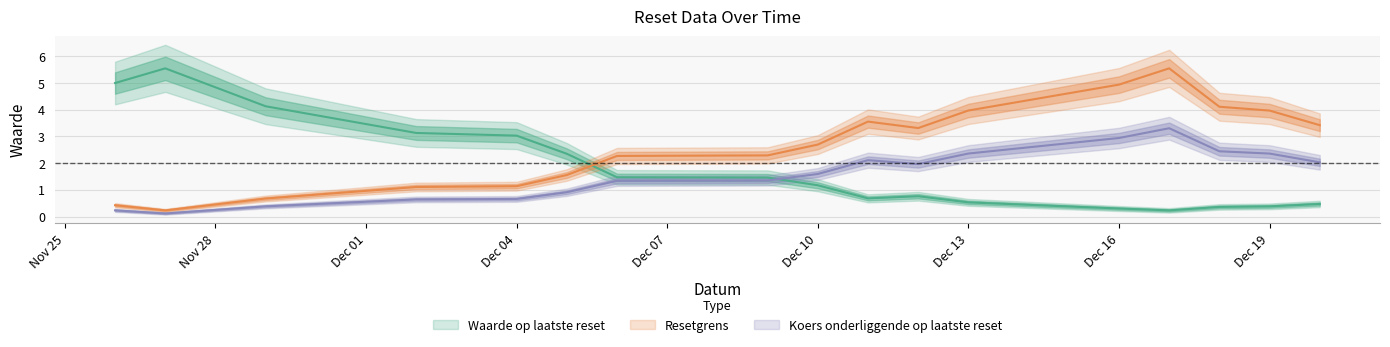

The Waarde op laatste reset series shows 2.4 at 2024-12-05. True or false?

True